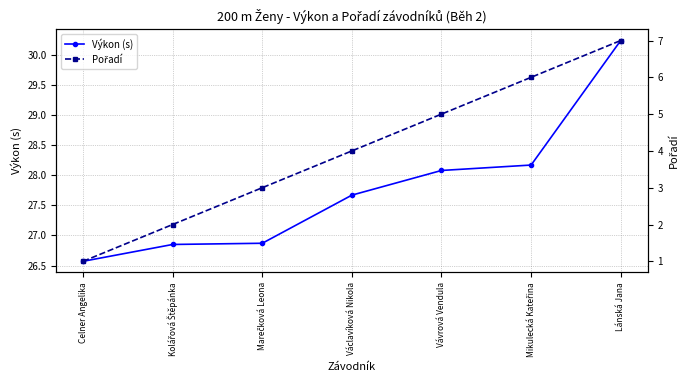

The Pořadí series shows 1.0 at Celner Angelika. True or false?

True